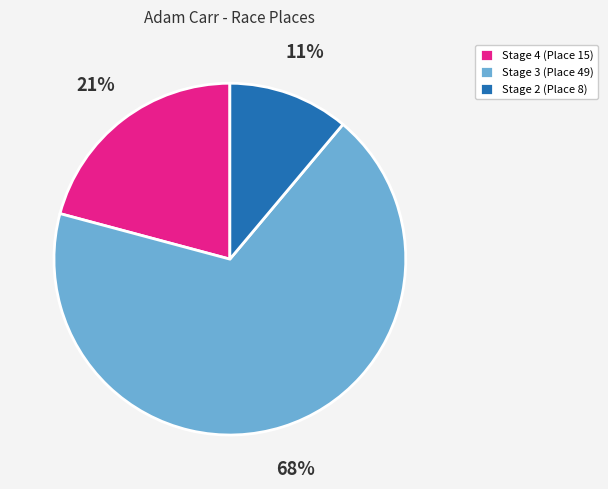

To the nearest percent, what is the difference between the largest and smallest slice percentages?

57%